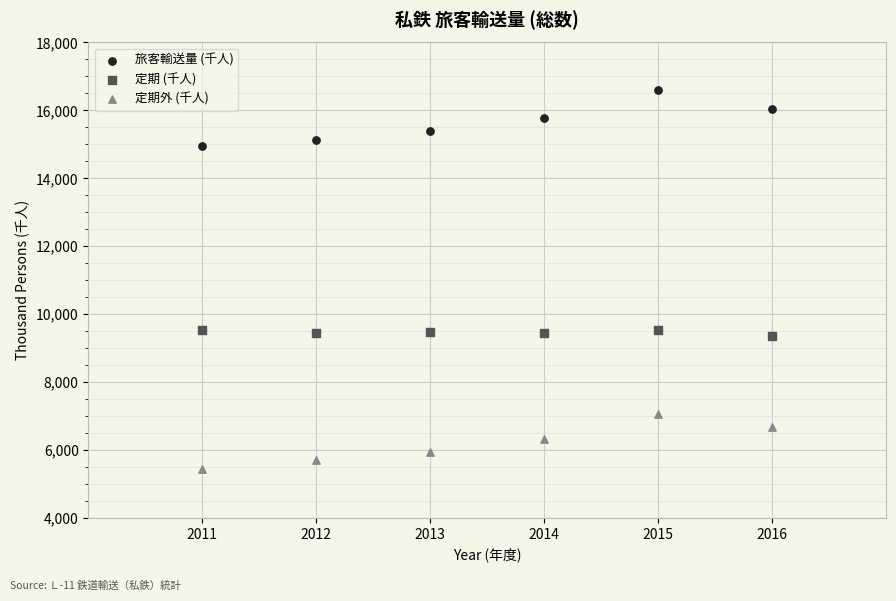

Which series contains the lowest Y value?

定期外 (千人)